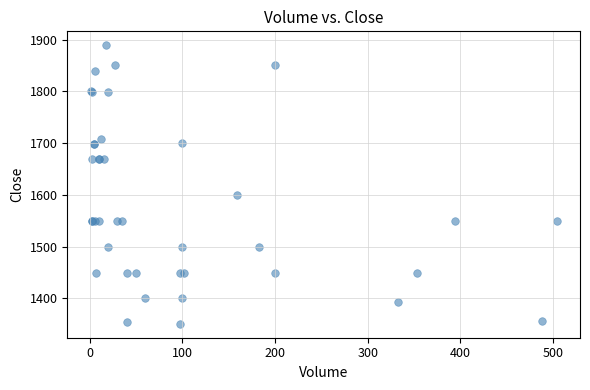

What Y value in the scatter plot is closest to 1620?

1600